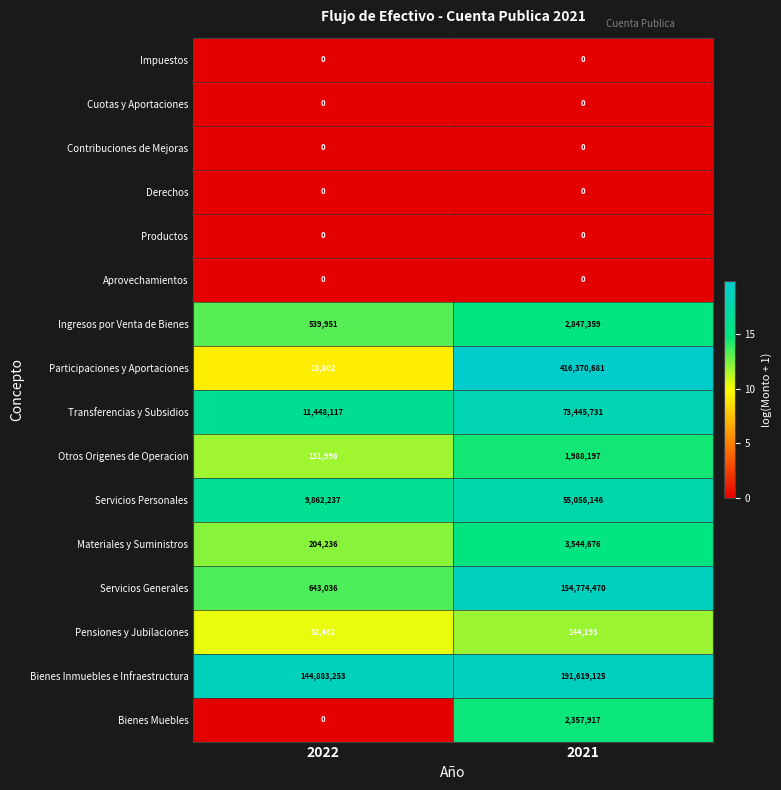

The value of Bienes Muebles at 2022 is -1275158. True or false?

False